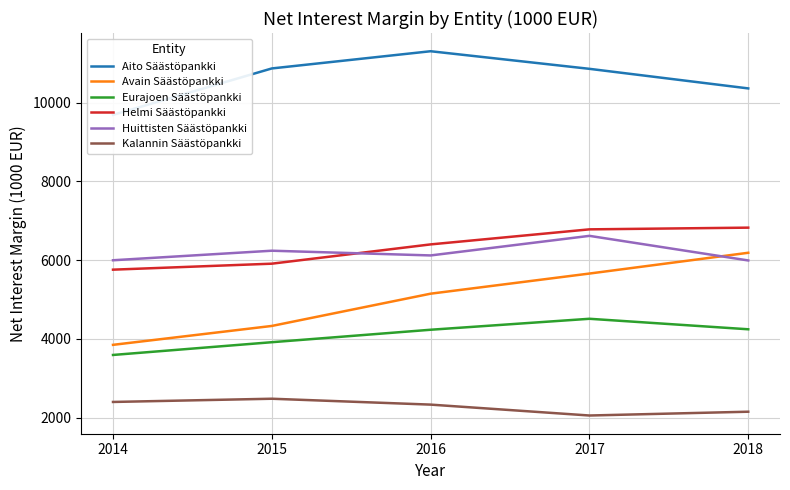

What is the average value of the Avain Säästöpankki series?

5036.1